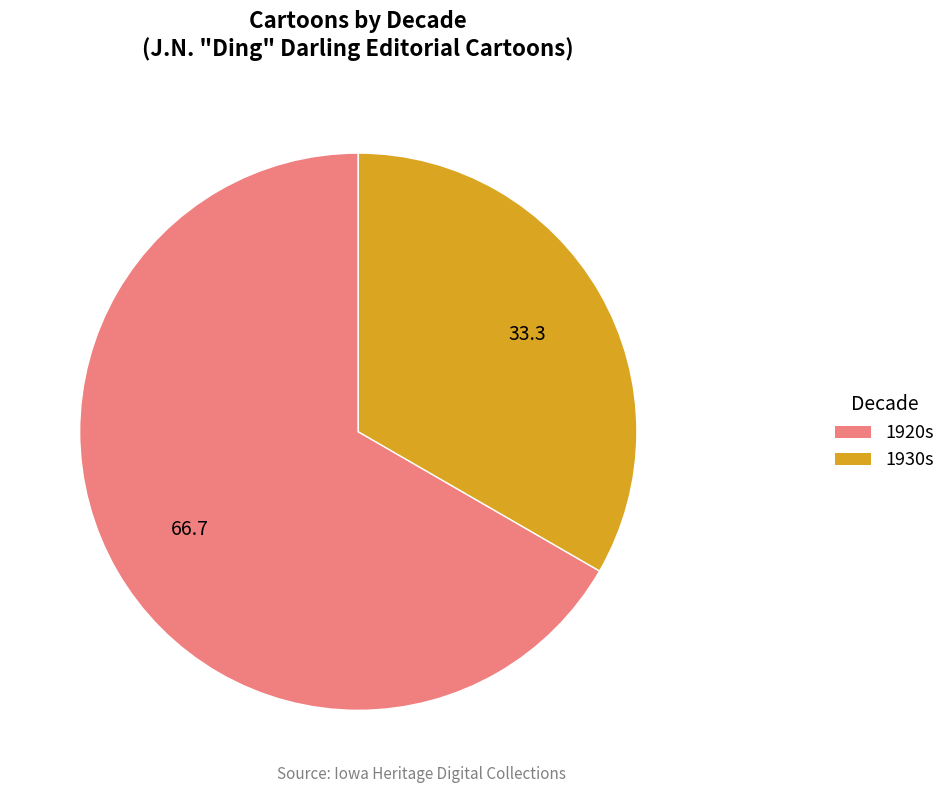

Is there any slice that represents more than half of the pie?

Yes